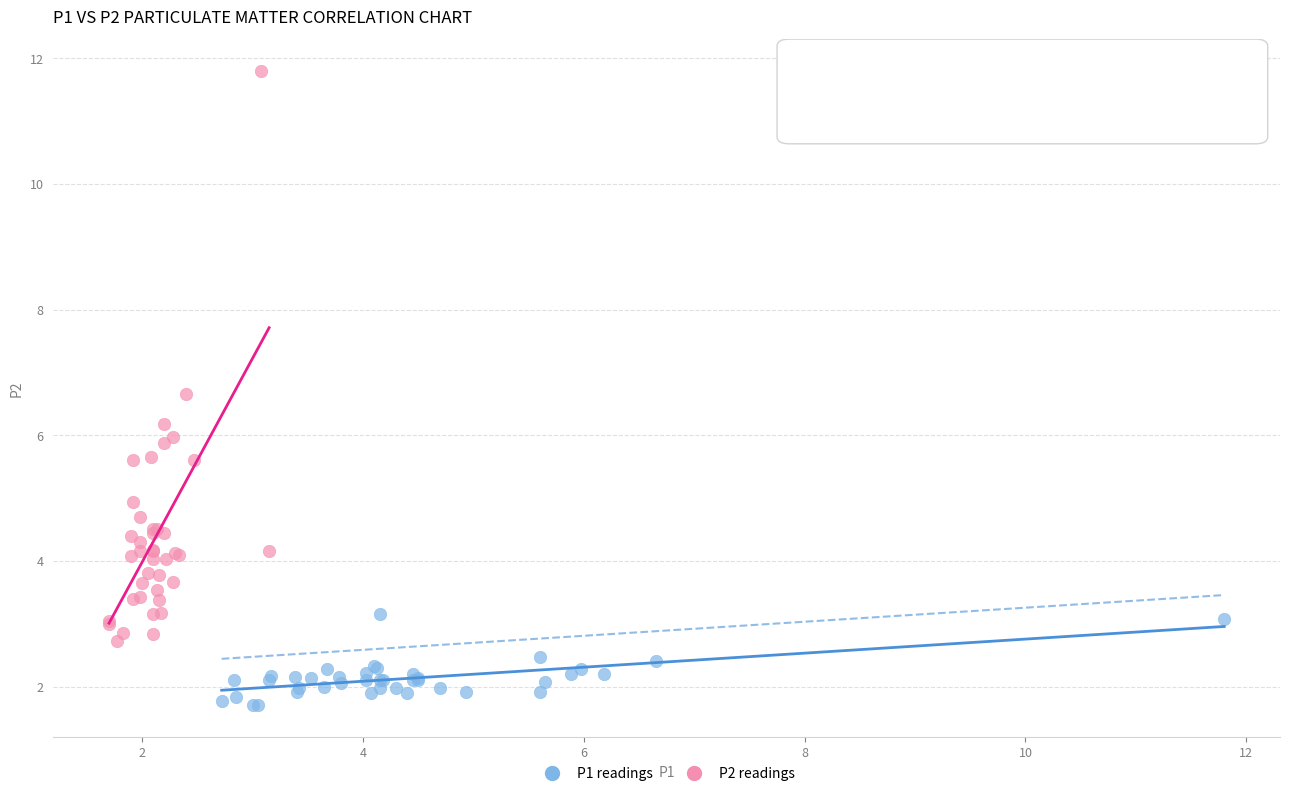

Which series reaches the minimum Y coordinate?

P1 readings